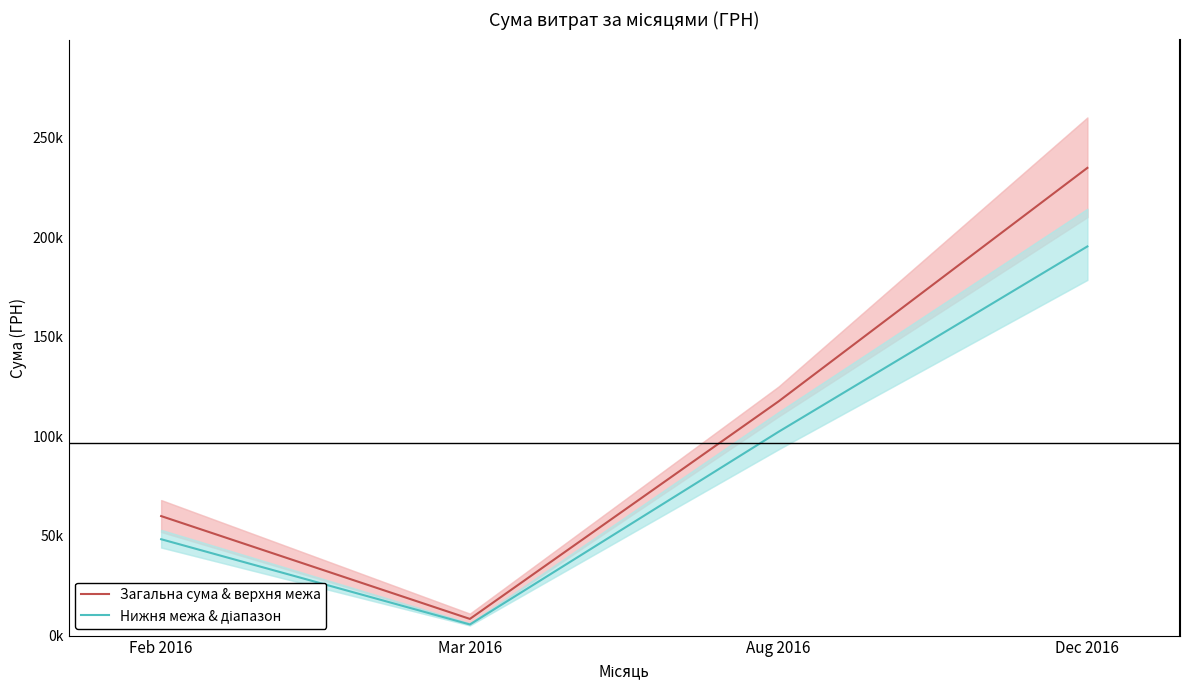

Does the chart display data point markers on the line(s)?

No